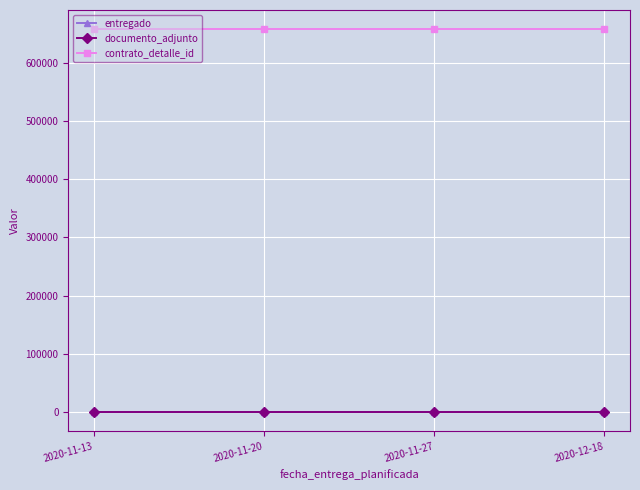

True or false: contrato_detalle_id and entregado intersect in this chart.

False